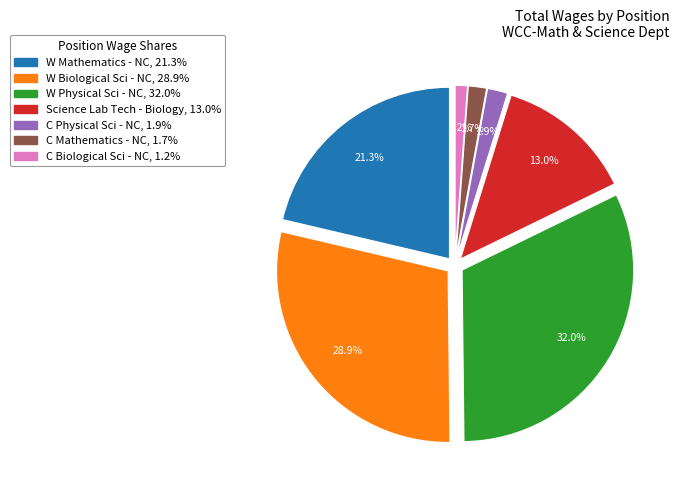

The C Physical Sci - NC slice represents 2% of the pie. True or false?

True